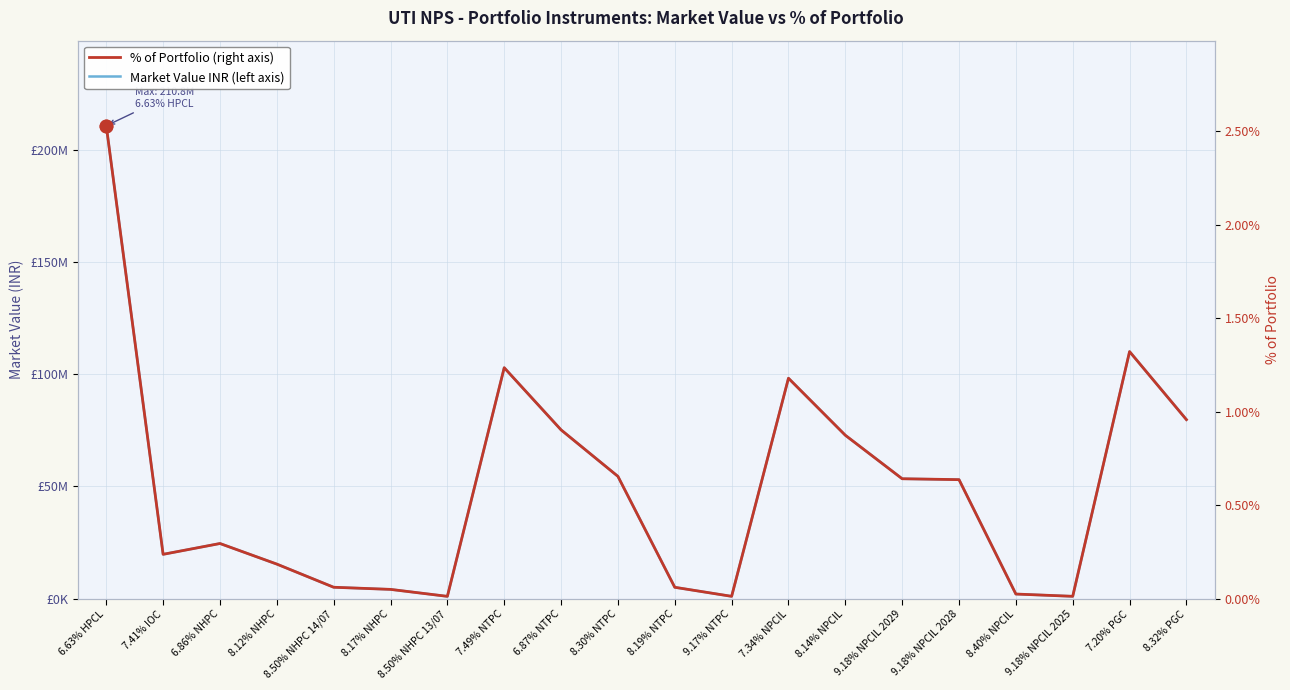

Reading left to right, transcribe all the data shown in this chart.

Mkt Value (INR): 210796992.0	19740480.0	24563982.9	15385305.0	5061355.0	4111052.0	1005011.0	102934312.0	75226800.0	54498575.0	5046590.0	1012937.0	98245600.0	72829599.0	53434600.0	53034550.0	2034050.0	1019671.0	110120304.0	79794407.0
% of Portfolio: 2.5	0.2	0.3	0.2	0.1	0.0	0.0	1.2	0.9	0.7	0.1	0.0	1.2	0.9	0.6	0.6	0.0	0.0	1.3	1.0